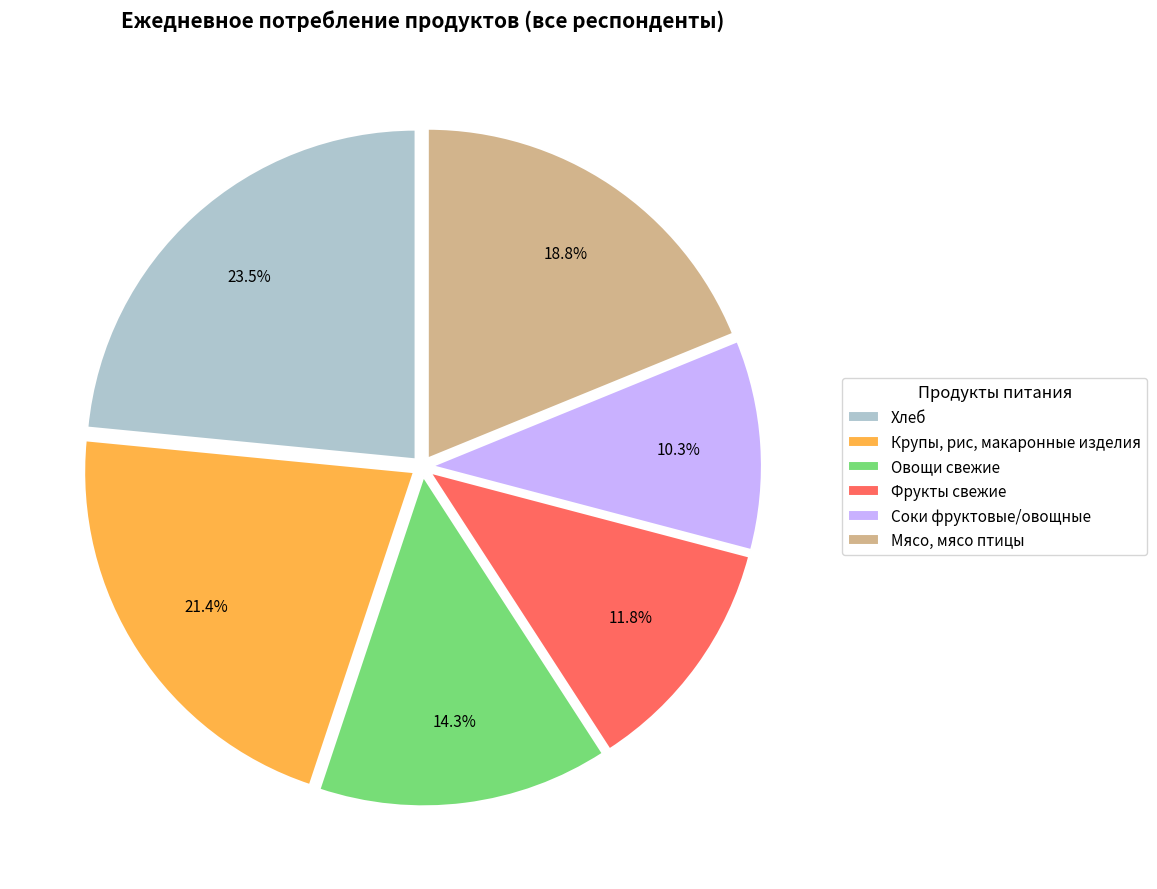

Rank the categories by value from lowest to highest.

Соки фруктовые/овощные, Фрукты свежие, Овощи свежие, Мясо, мясо птицы, Крупы, рис, макаронные изделия, Хлеб